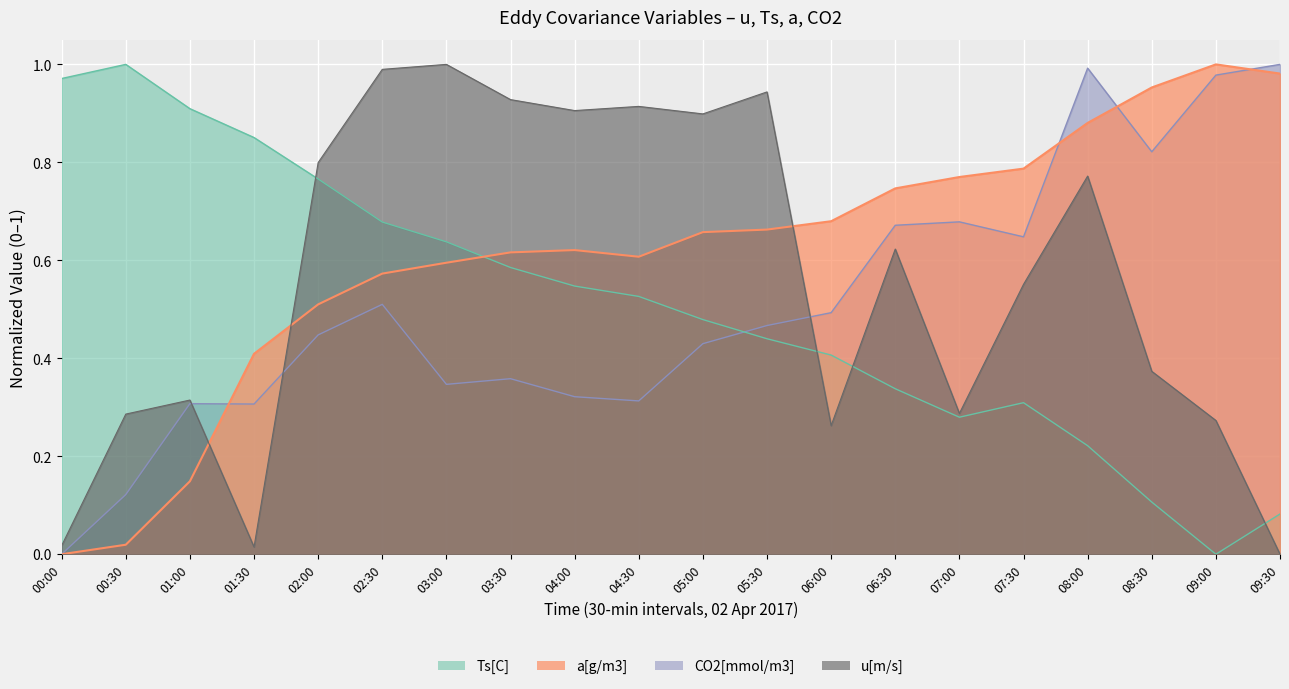

At which label does Ts[C] reach its peak?

00:30